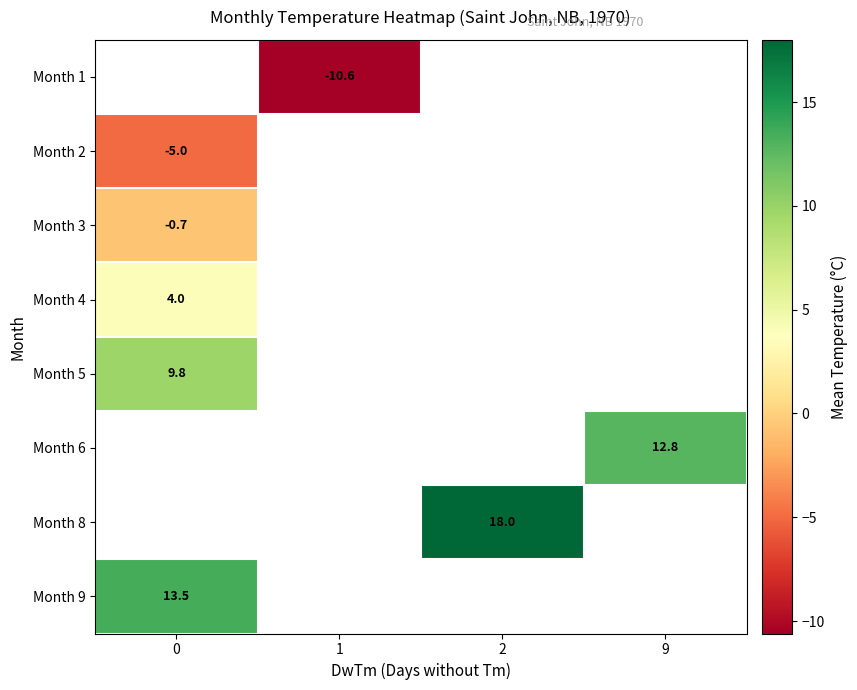

What is the highest value of the row_1 series?

-5.0